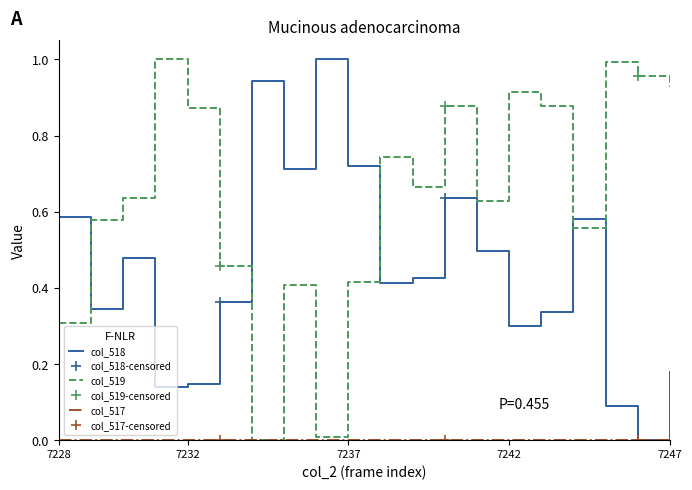

Rank the series by their maximum value, from lowest to highest.

col_517, col_519, col_518